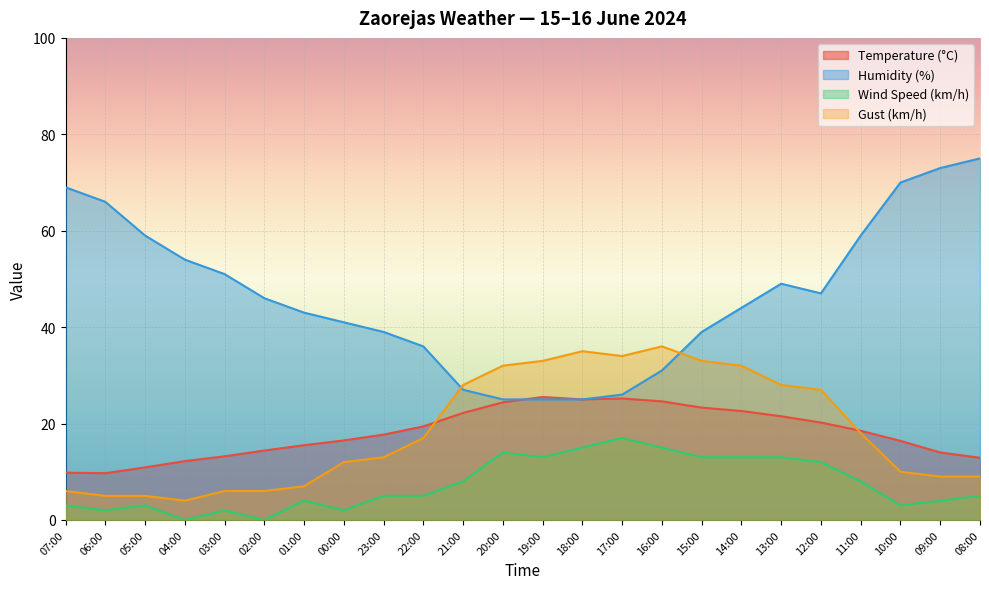

Does the chart display data point markers on the line(s)?

No